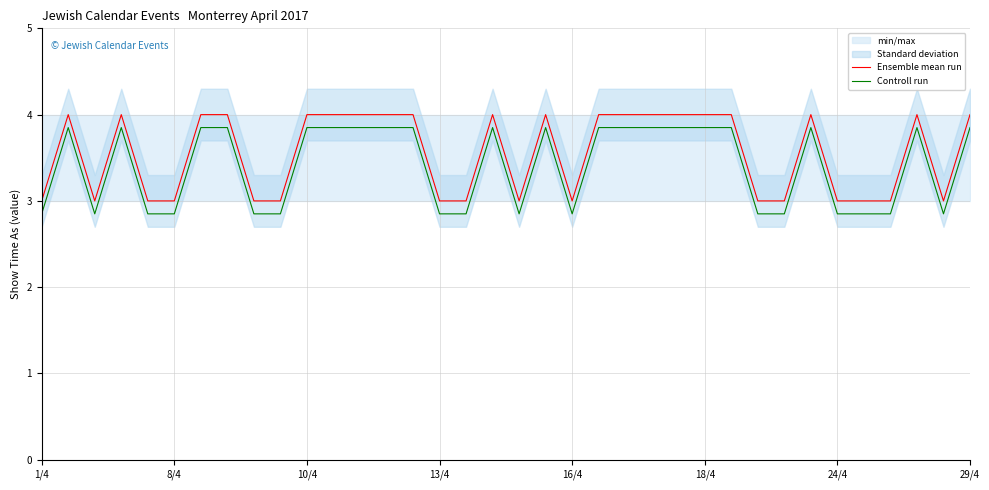

What is the minimum value for Controll run?

2.9